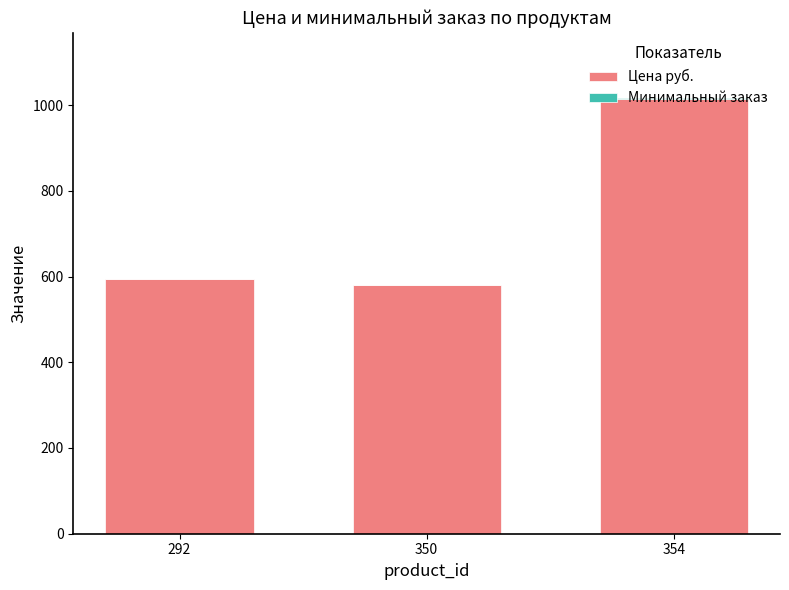

True or false: Цена руб. has a value of 594 at 292.

True